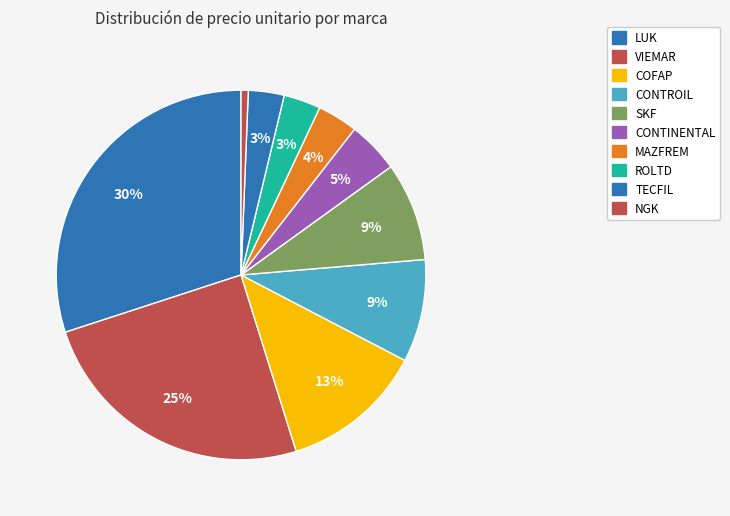

Does any single category account for the majority?

No